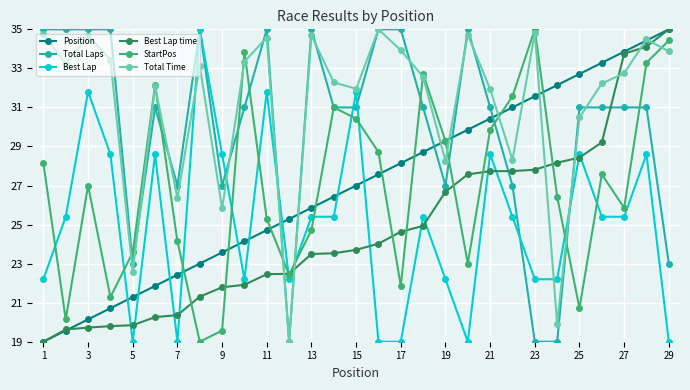

Which series has the largest total across all categories?

Total Time